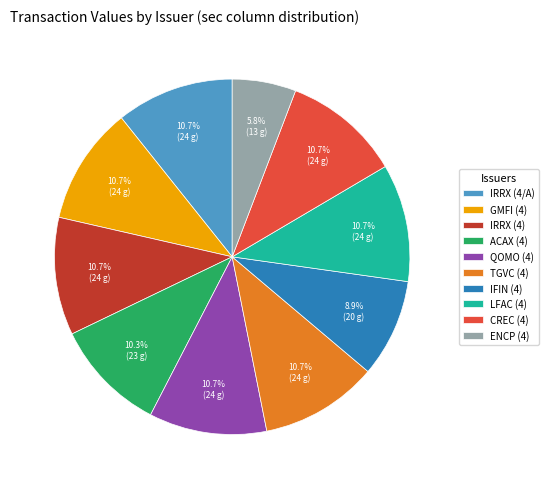

How many segments does this pie chart have?

10